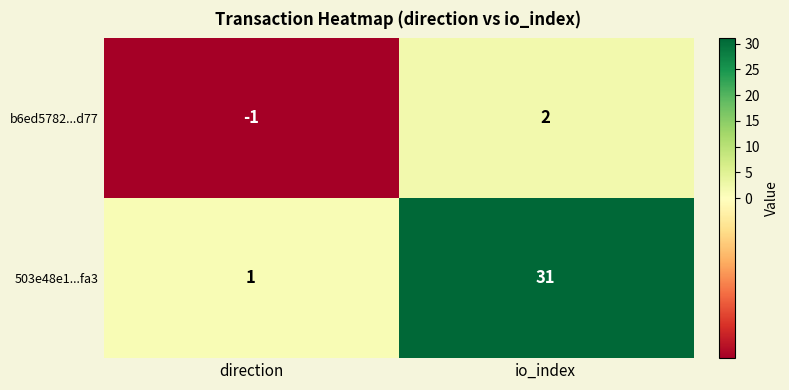

How many data points does each series have?

2